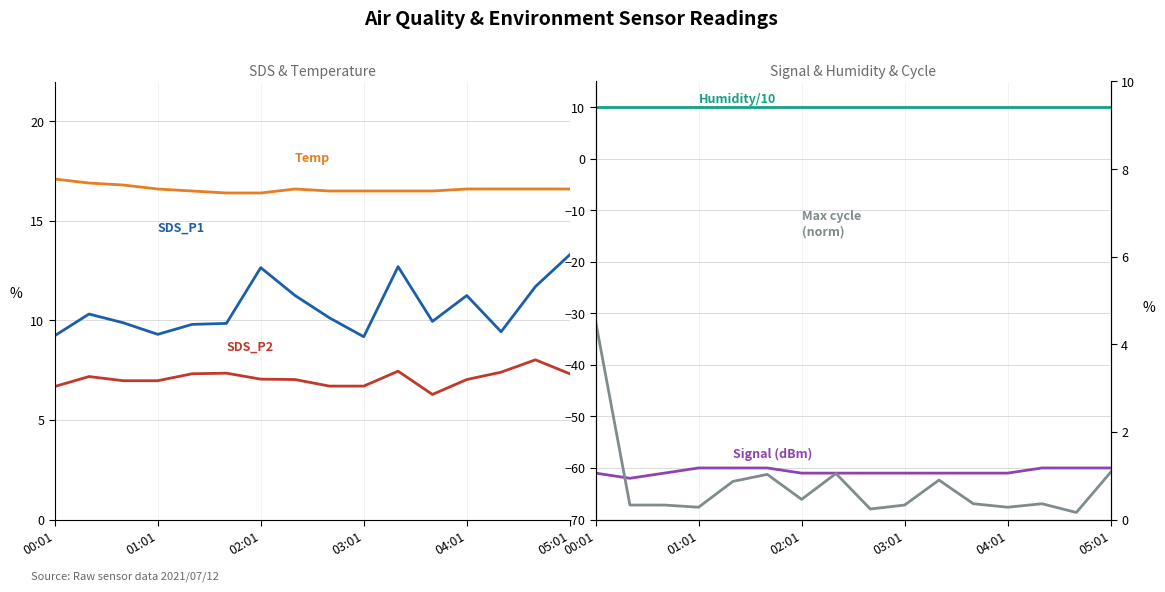

What are all the series names shown in the legend?

SDS_P1, SDS_P2, Temp, Signal, Humidity/10, Max_cycle (norm)